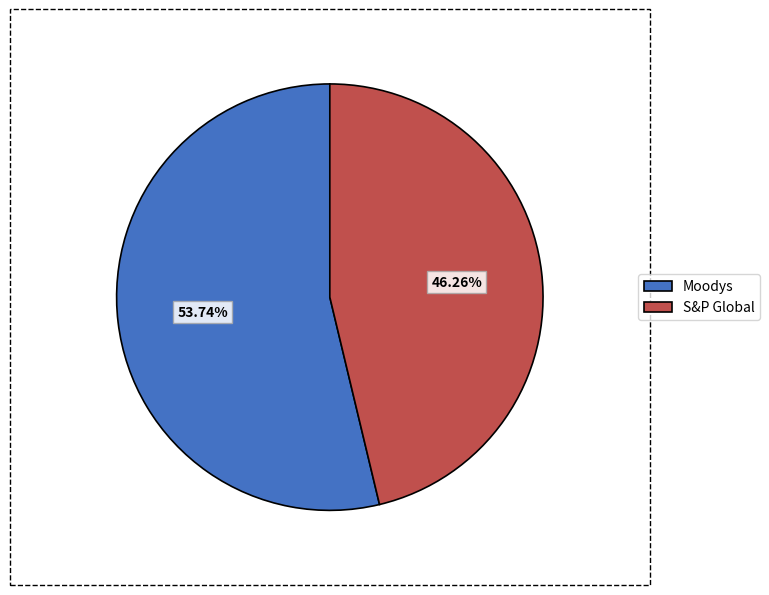

How many slices are in this pie chart?

2